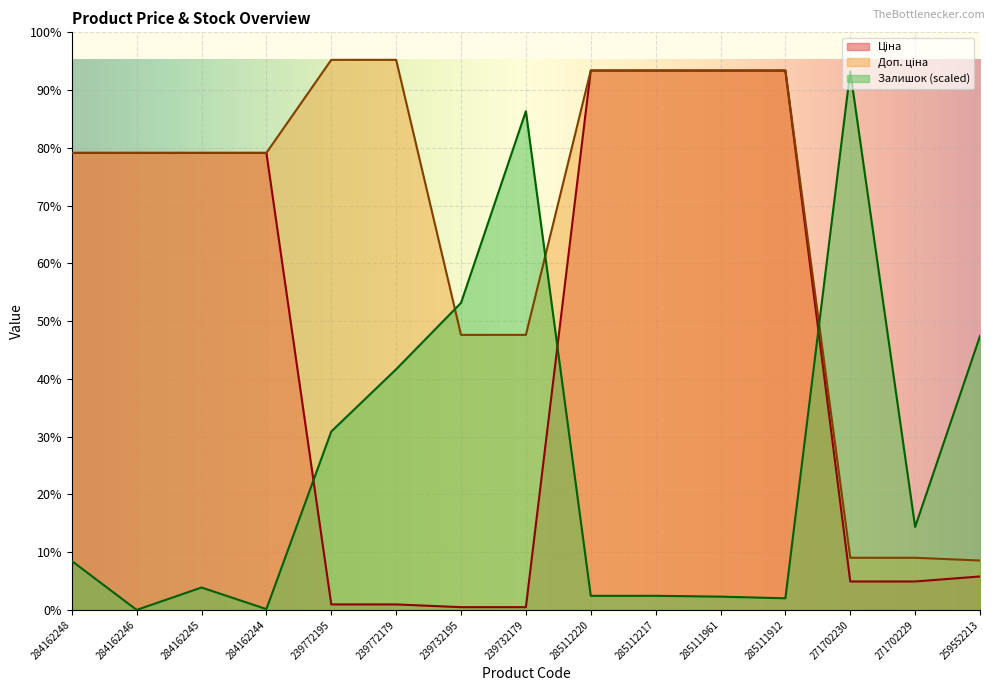

What is the difference between the maximum and minimum values in the Ціна series?

11056.9